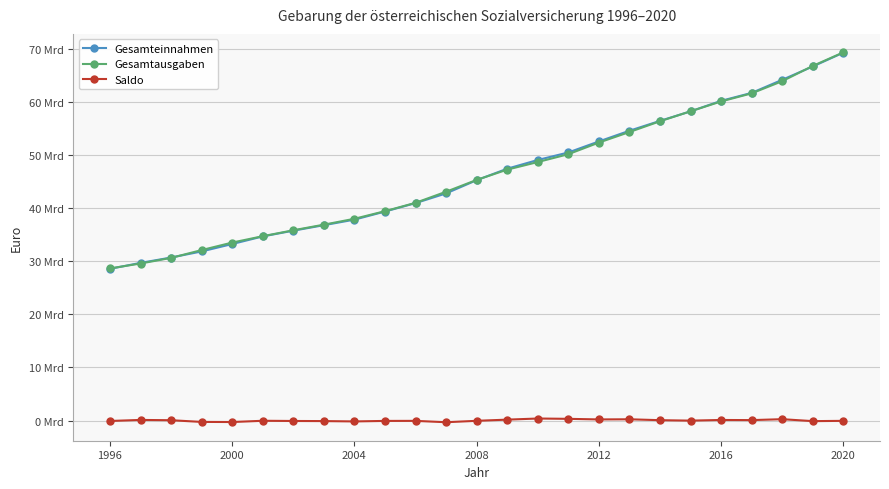

What are all the series names shown in the legend?

Gesamteinnahmen, Gesamtausgaben, Saldo